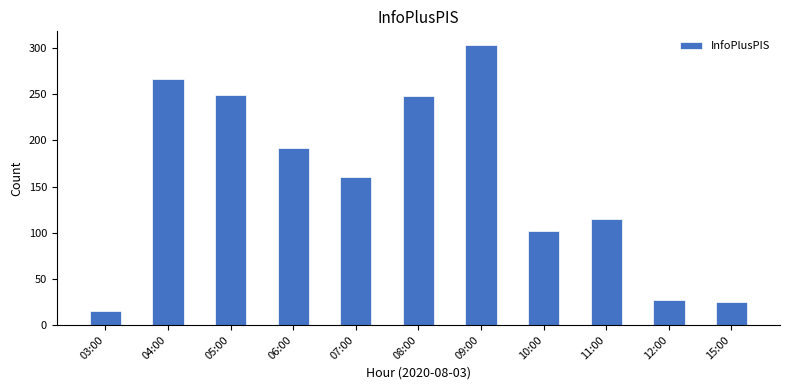

What is the sum of all values?

1703